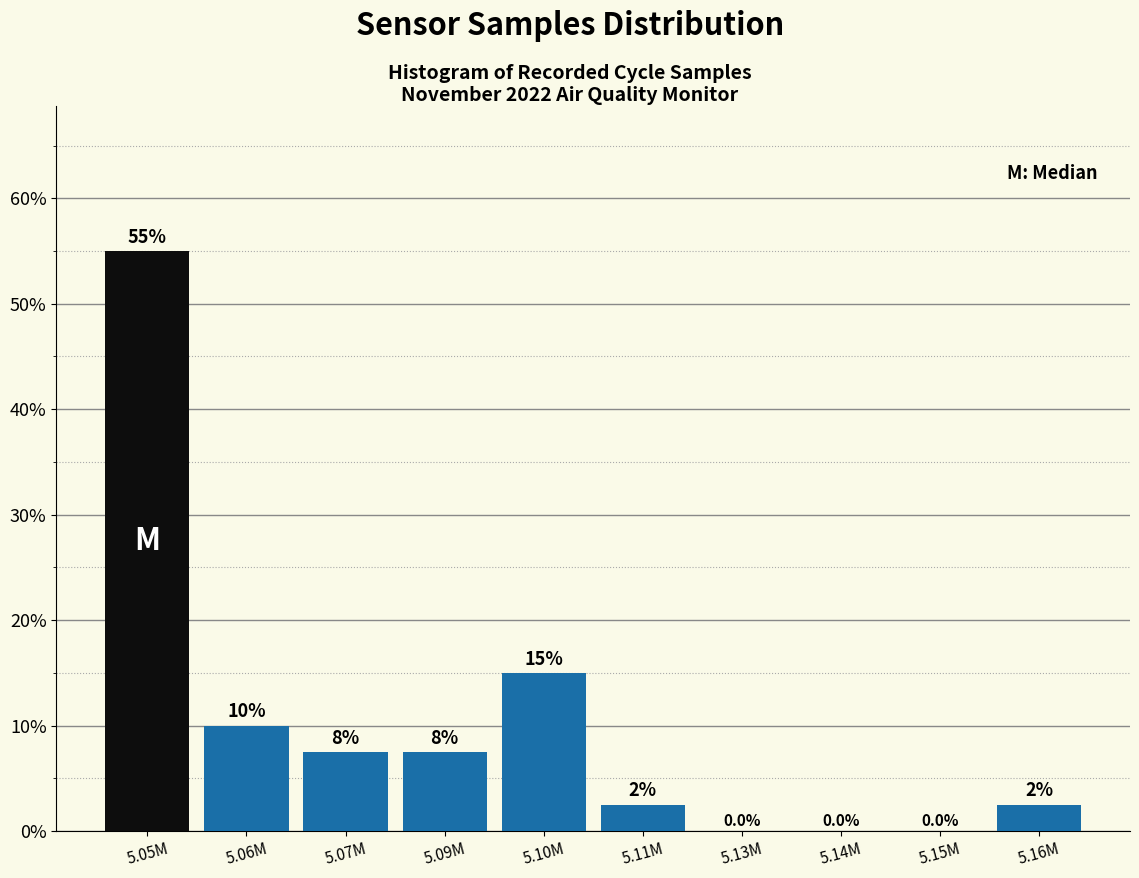

Reading left to right, transcribe all the data shown in this chart.

5.05M=55.0	5.06M=10.0	5.07M=7.5	5.09M=7.5	5.10M=15.0	5.11M=2.5	5.13M=0.0	5.14M=0.0	5.15M=0.0	5.16M=2.5